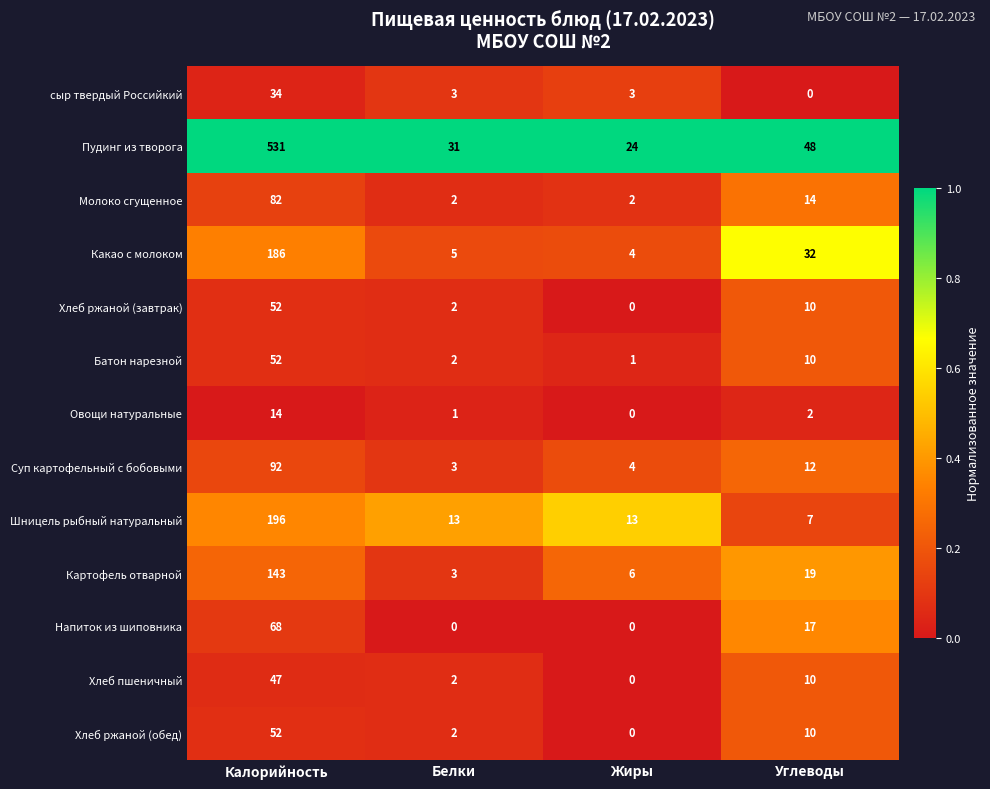

Which series has the largest range (max minus min)?

Пудинг из творога